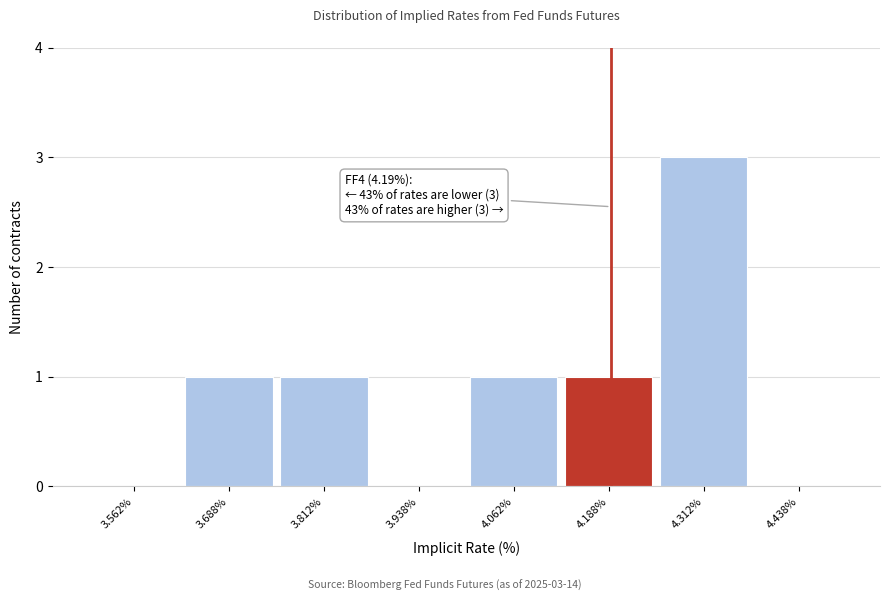

Over which range of the x-axis is the bar tallest?

4.250 to 4.375